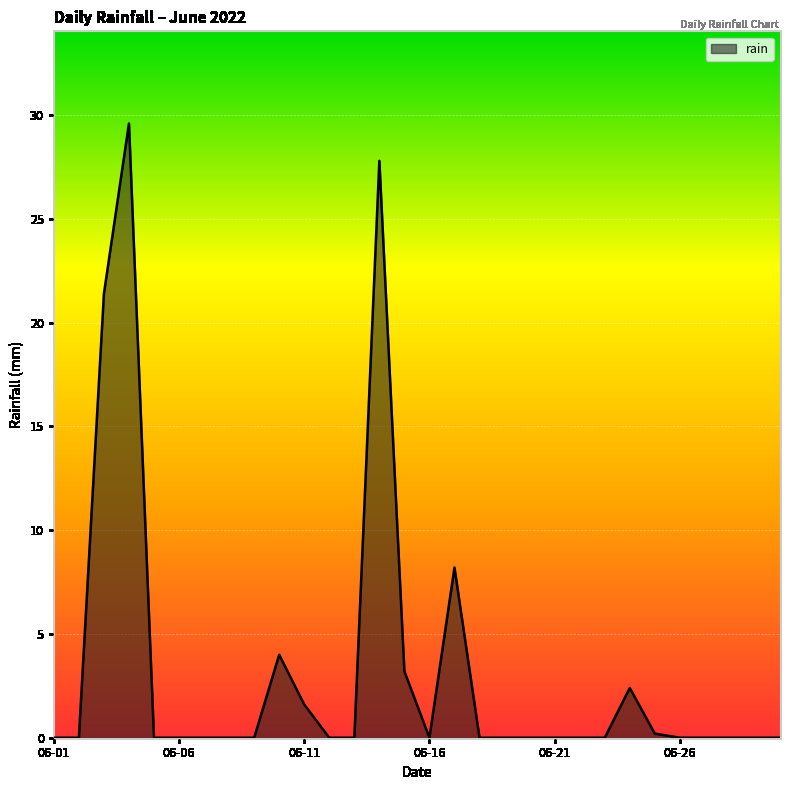

What is the difference between the maximum and minimum values?

29.6